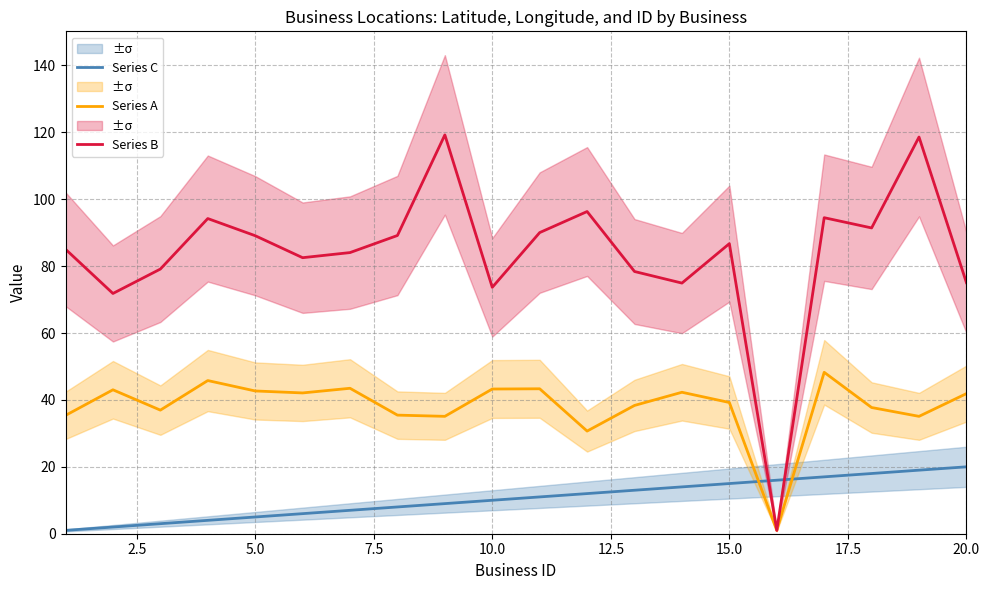

The value of Series A at 20.0 is 11.4. True or false?

False